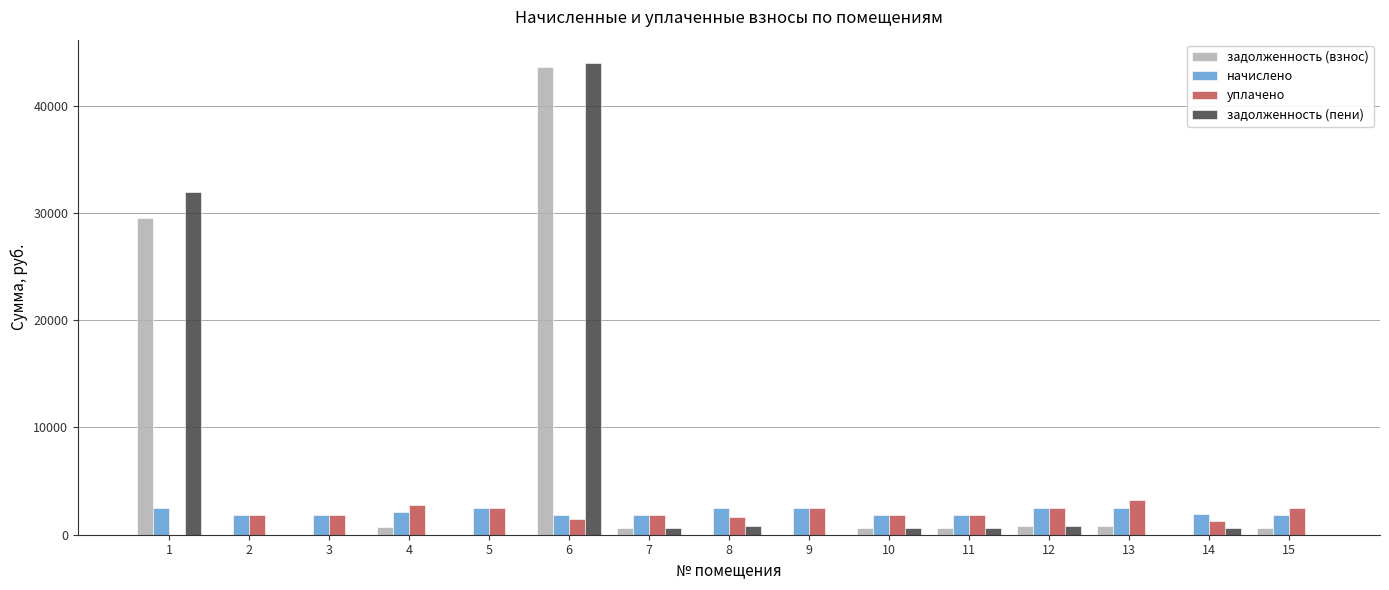

At which category is the sum across all series the highest?

6